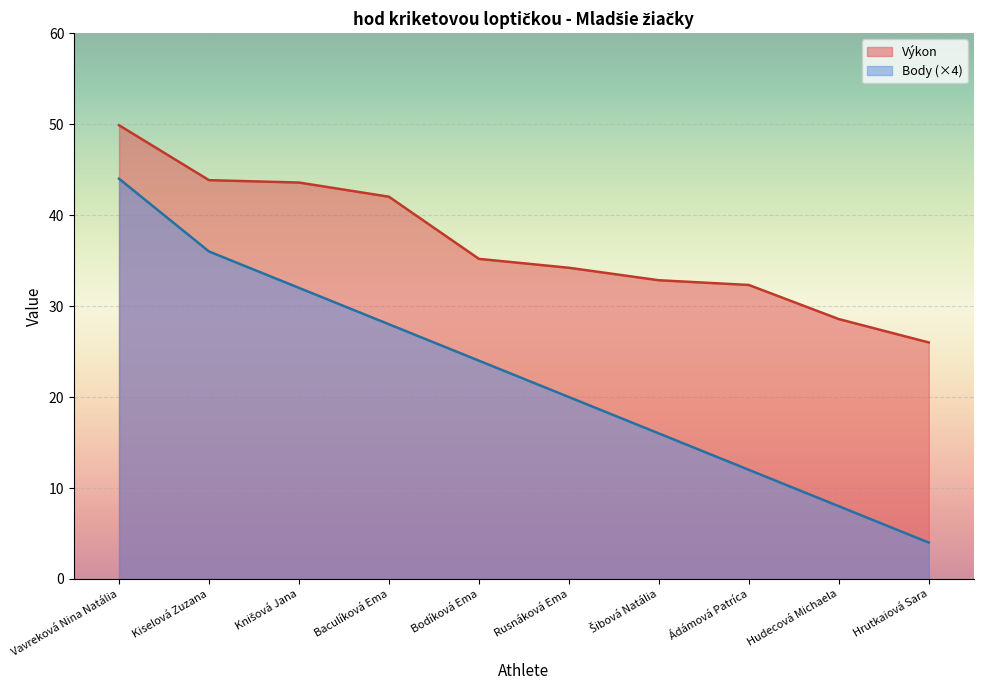

How many Body values are between 12 and 32?

6